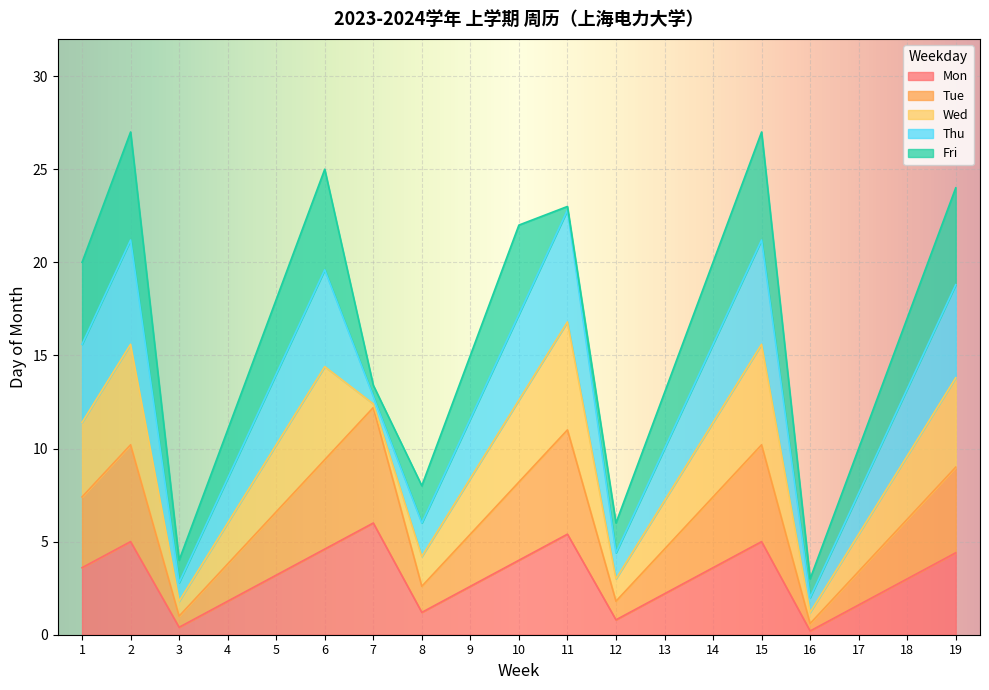

What is the total value across all series at 14?

20.0